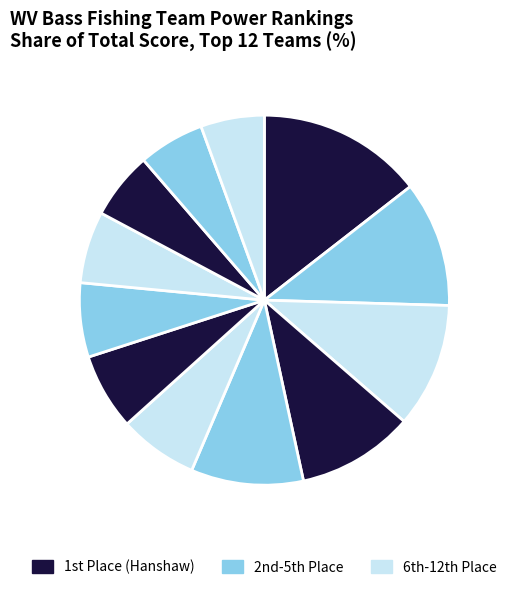

What is the largest slice in the pie chart?

Charlie Hanshaw /
Jeffrey Hanshaw